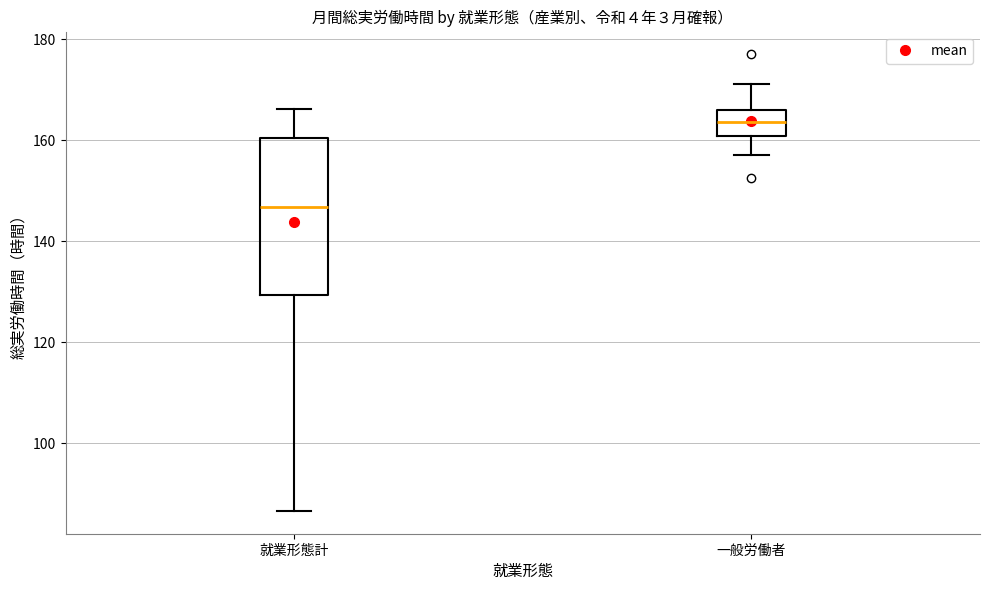

Which box is the tallest, from its lower edge to its upper edge?

就業形態計